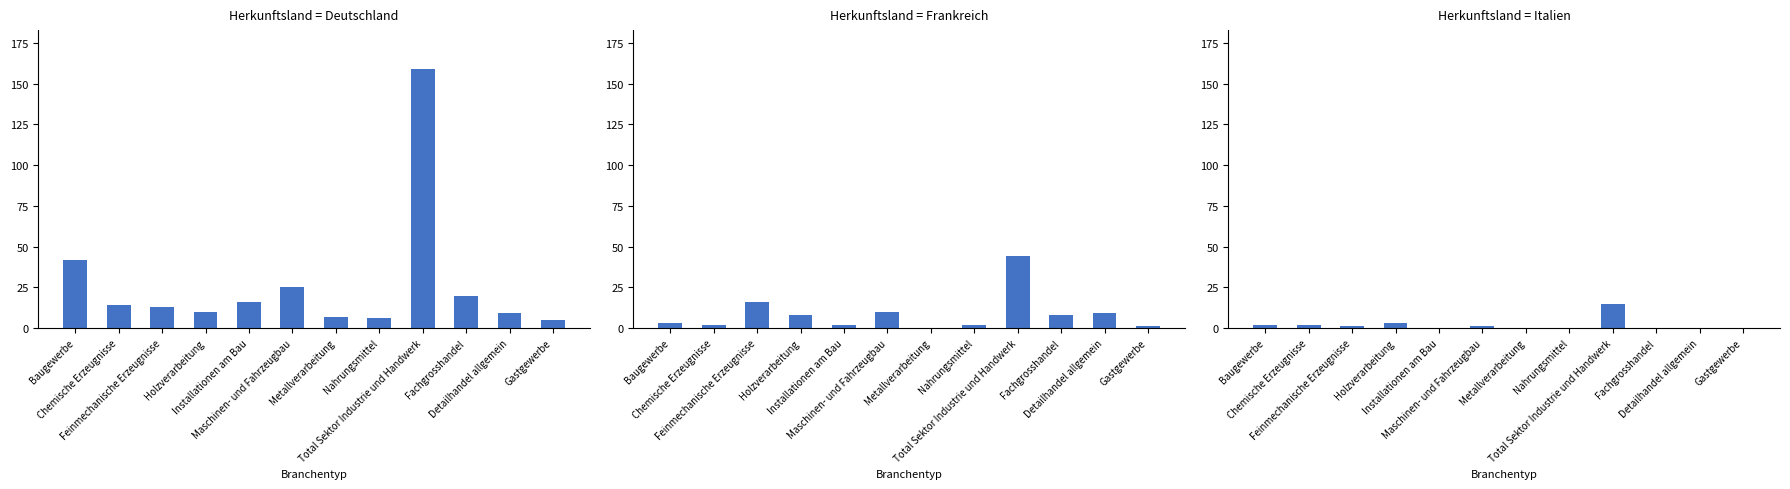

Where is Italien nearest to the value 7?

Holzverarbeitung